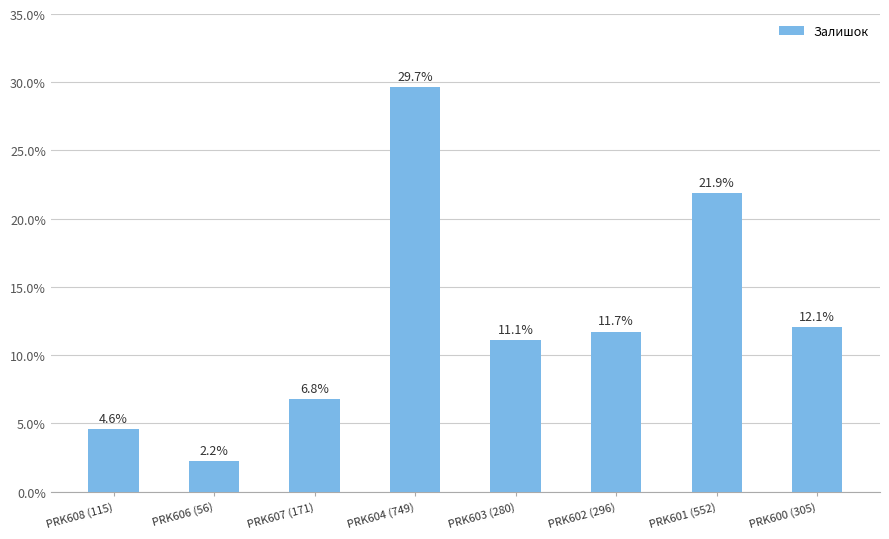

The chart shows a value of 7.4 at PRK608 (115). True or false?

False